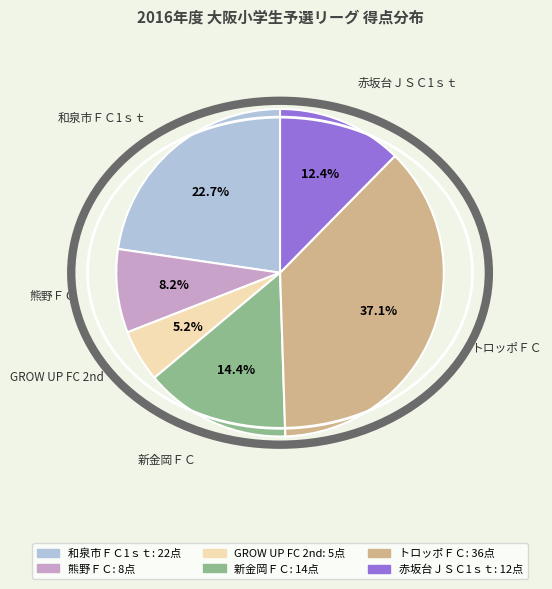

To the nearest percent, what percentage of the pie is 和泉市ＦＣ1ｓｔ?

23%